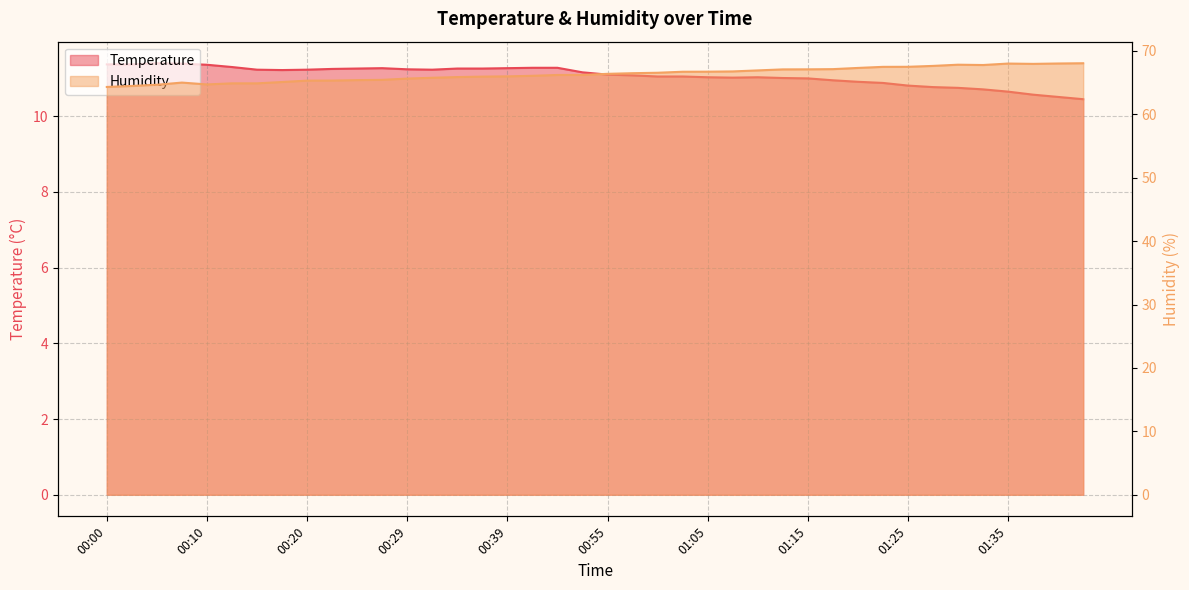

Where does the Humidity series first go above 66?

00:42